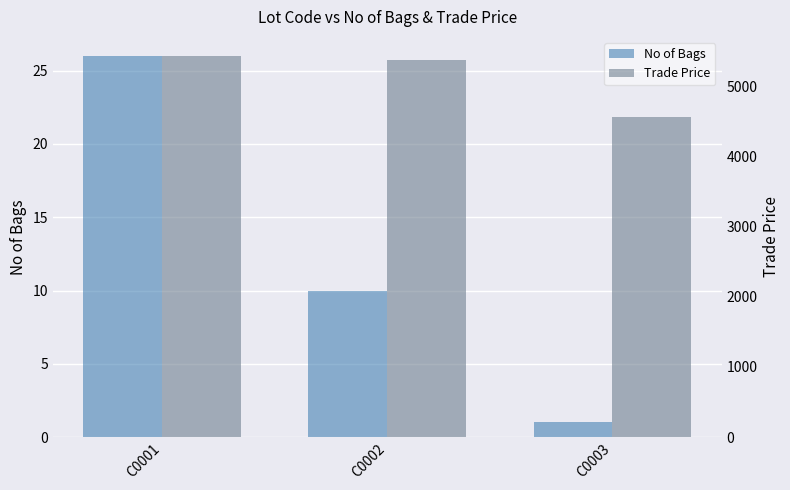

At C0003, list the series in order from smallest to largest.

No of Bags, Trade Price